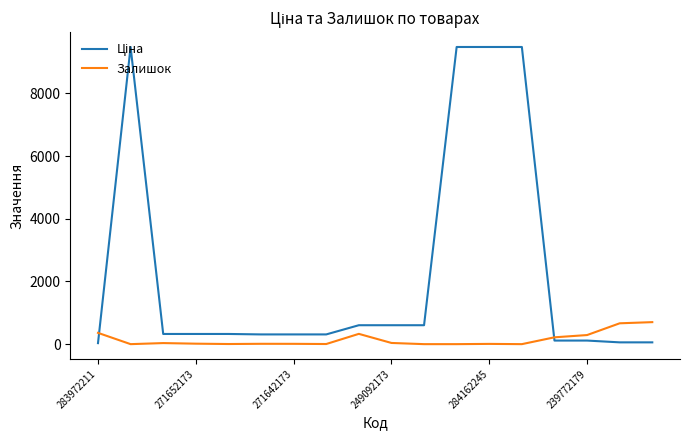

What is the maximum value shown in the chart?

9480.1